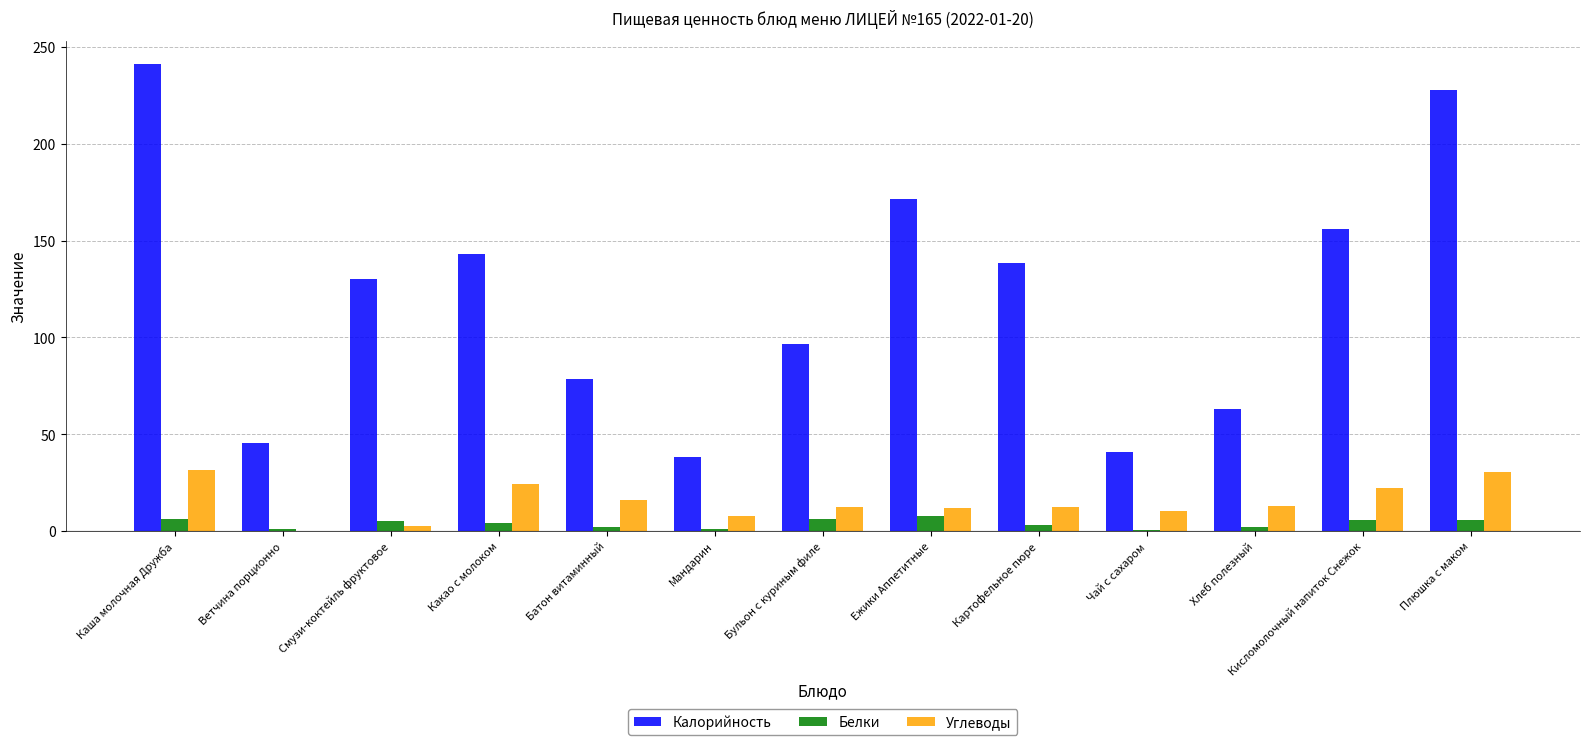

How many data points does each series have?

13